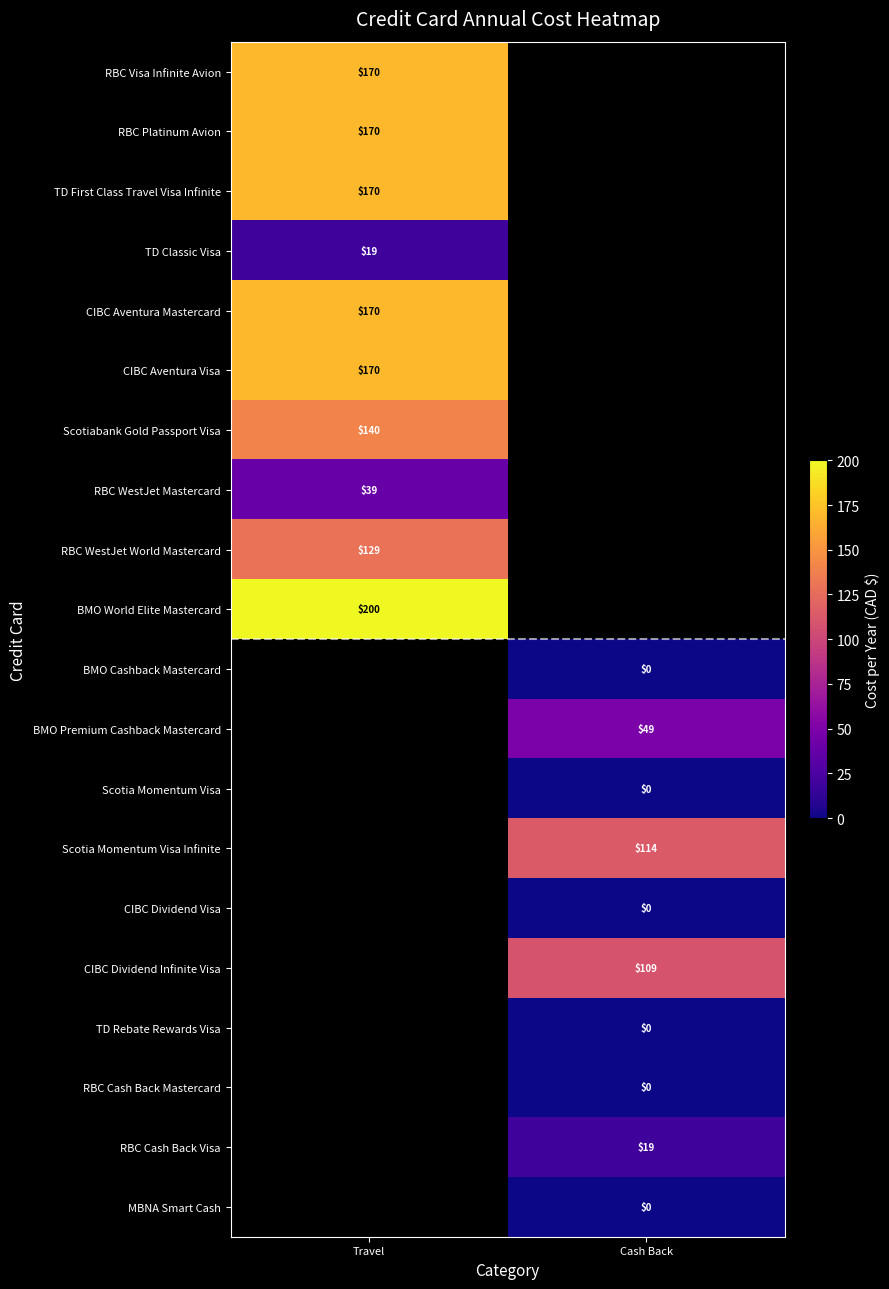

Is it true that BMO Premium Cashback Mastercard equals 22.7 at Cash Back?

False